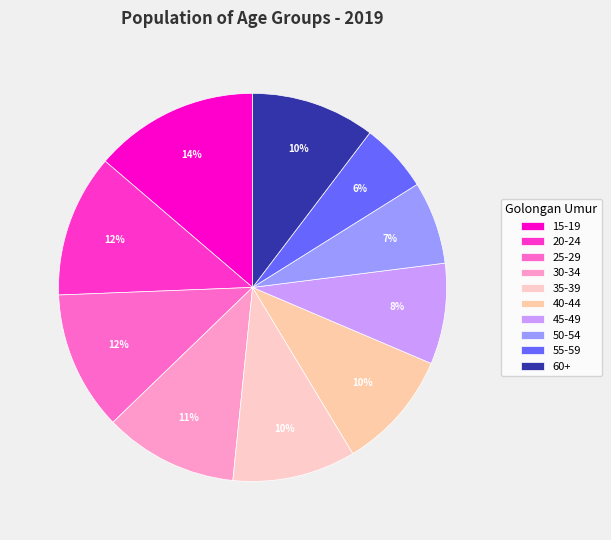

To the nearest percent, what percentage of the pie is 20-24?

12%